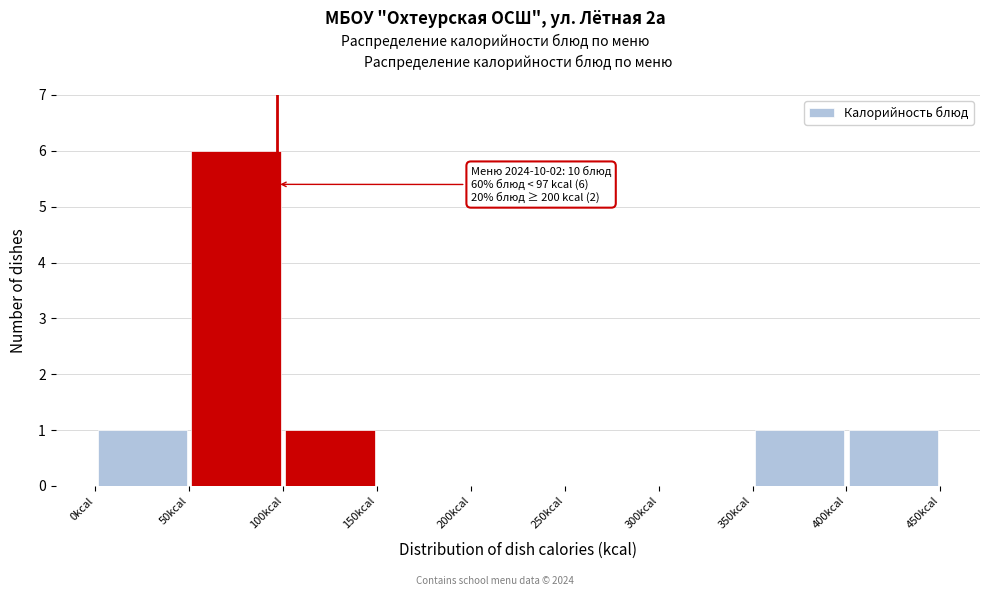

Which range on the x-axis has the tallest bar?

50 to 100